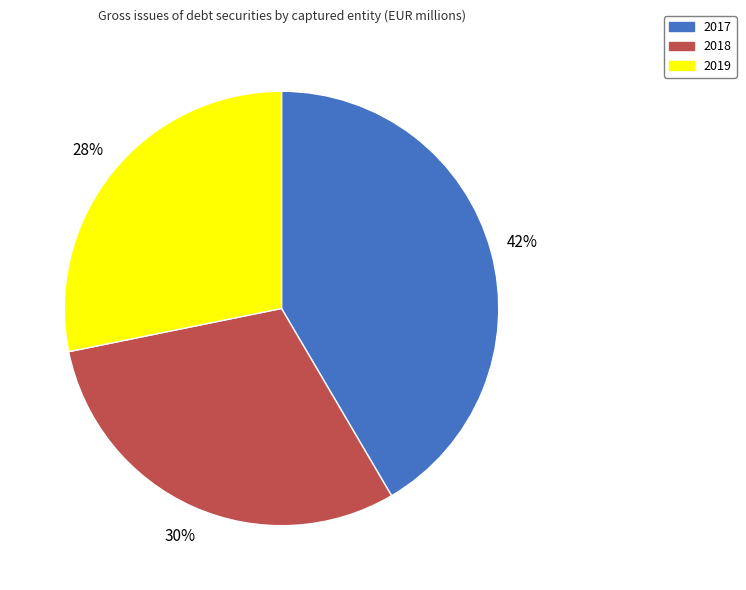

To the nearest percent, what portion does 2018 represent?

30%